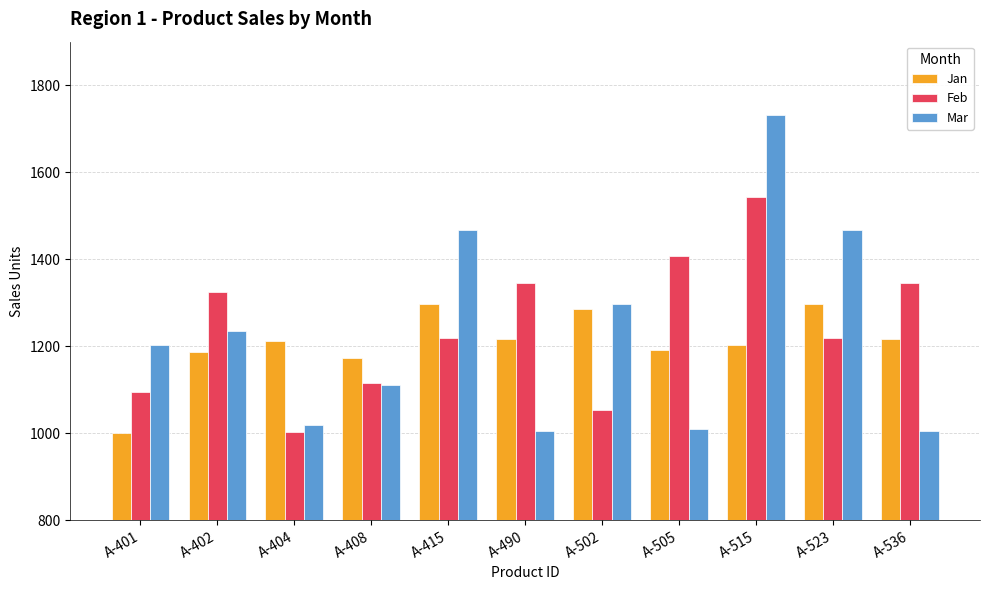

Rank the series by their maximum value, from lowest to highest.

Jan, Feb, Mar